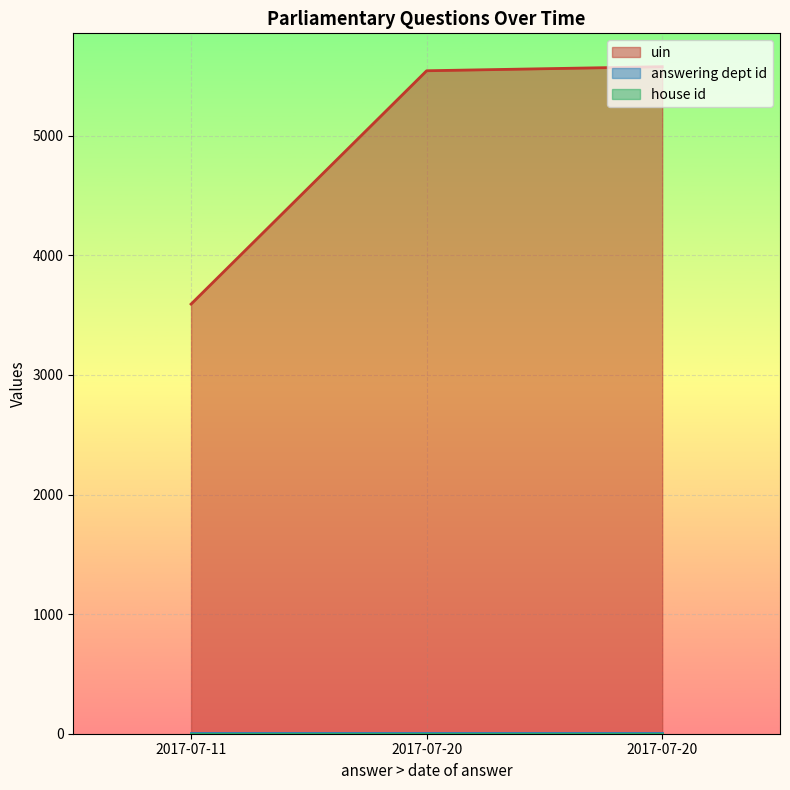

At which category is the sum across all series the highest?

2017-07-20